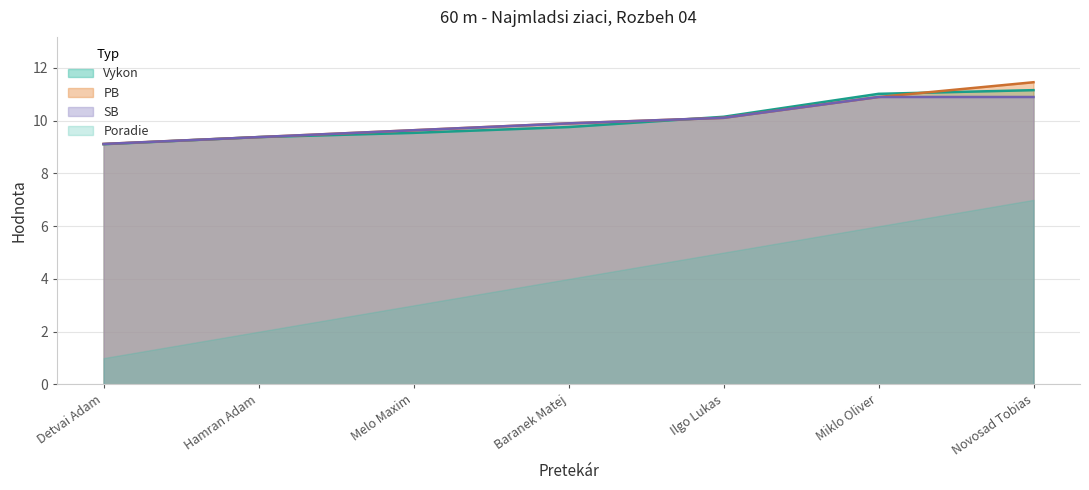

What is the approximate value of SB at Miklo Oliver?

10.9